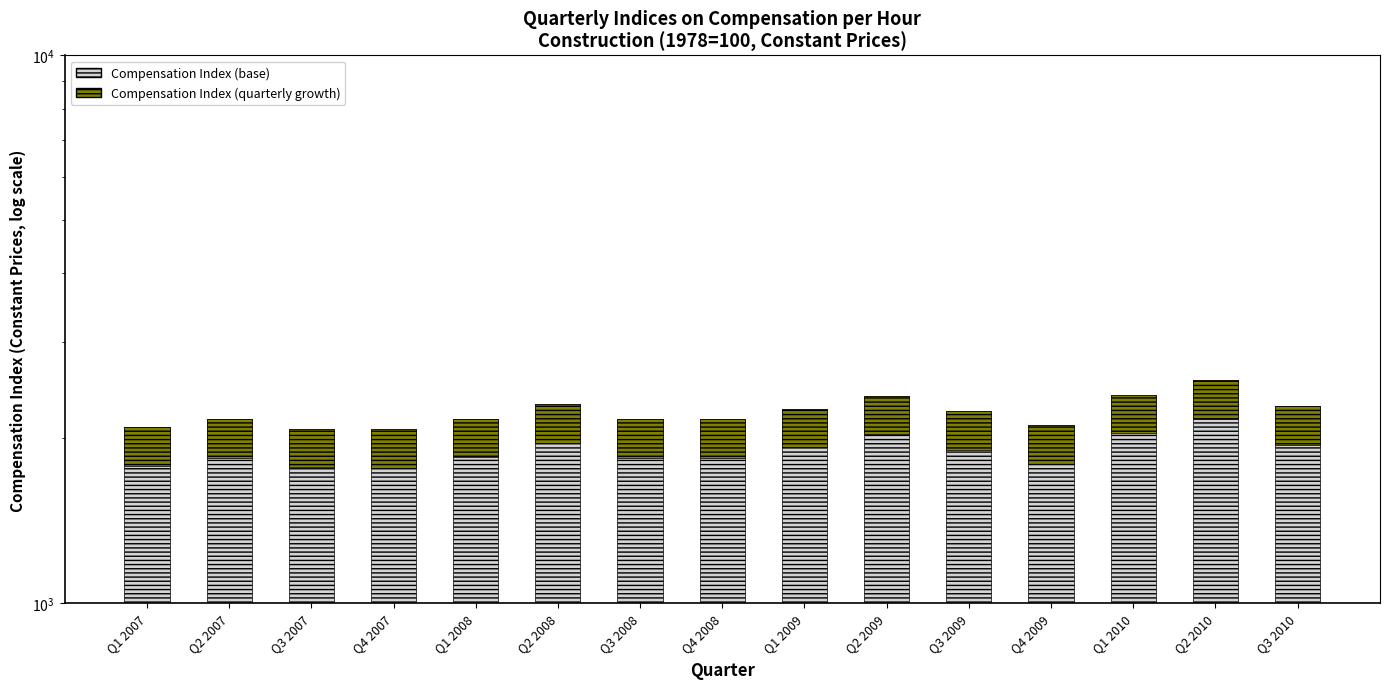

What is the smallest value displayed?

311.5